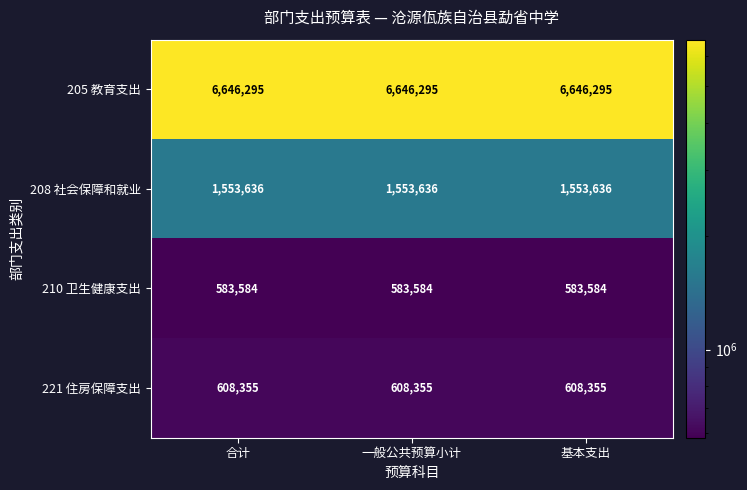

Is it true that 205 教育支出 equals 6646295 at 基本支出?

True